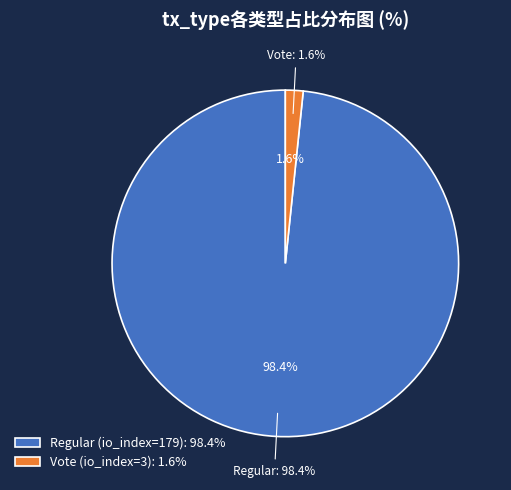

To the nearest percent, what is the difference between the largest and smallest slice percentages?

97%